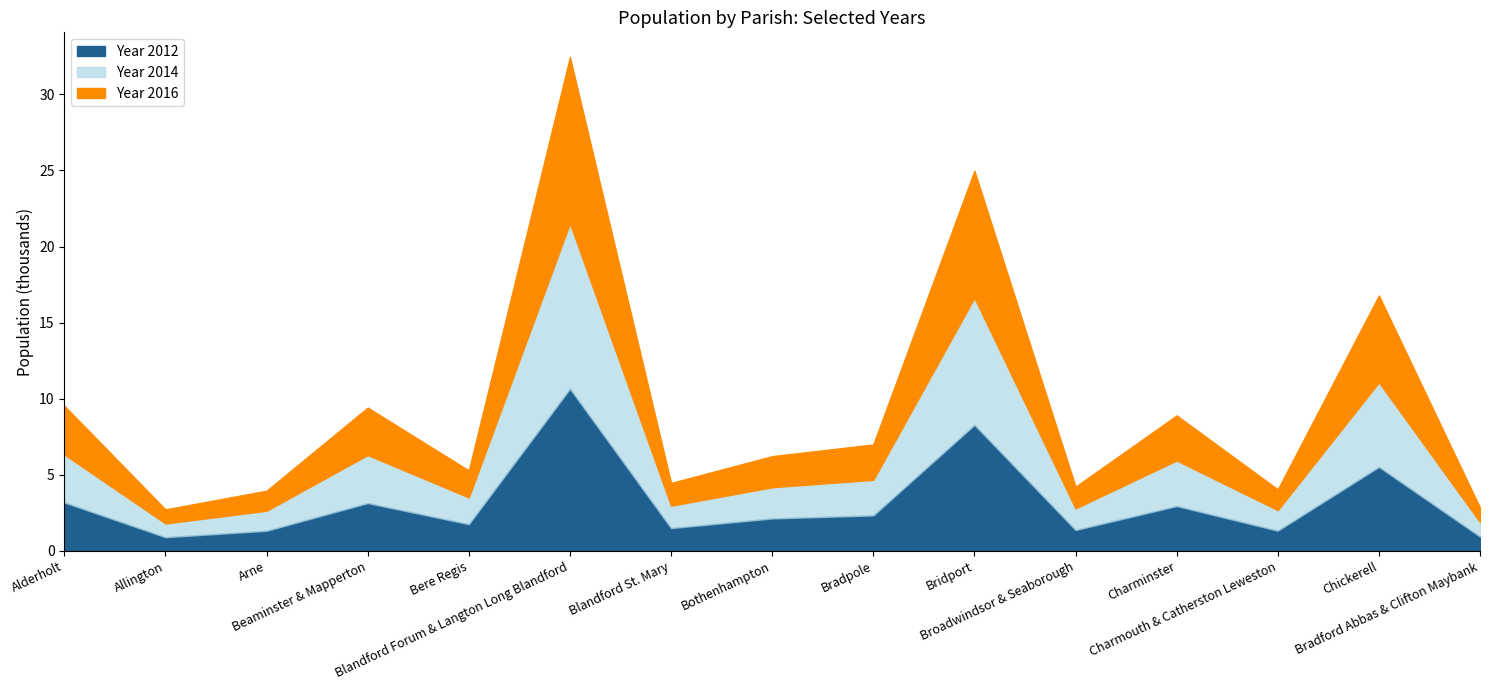

How many values in the Year 2012 series are below 2136?

7